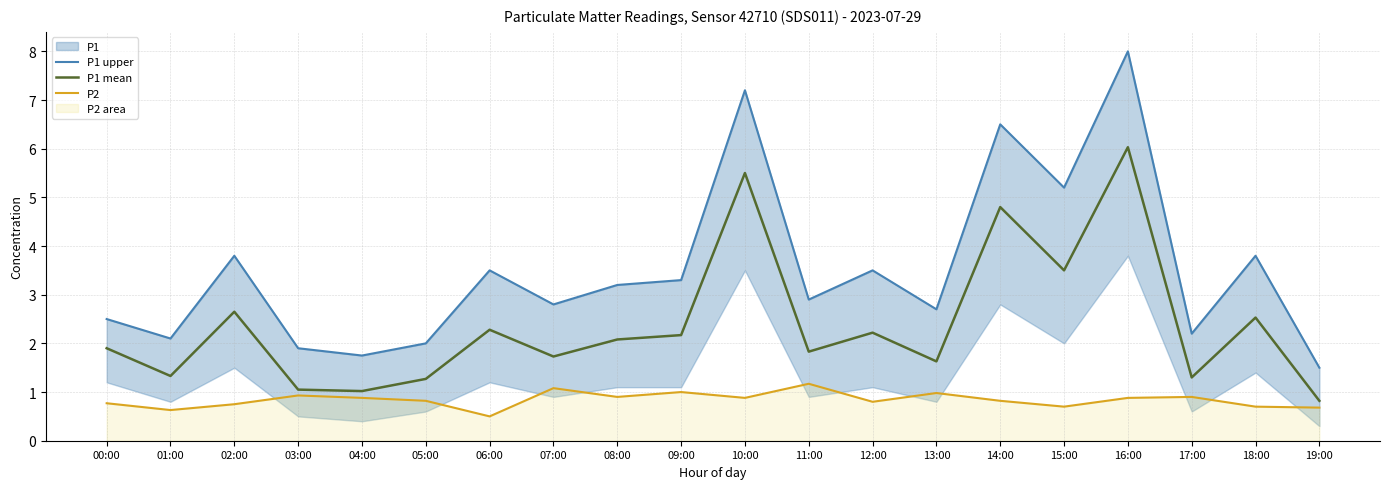

Which category has the highest value in the P2 series?

11:00